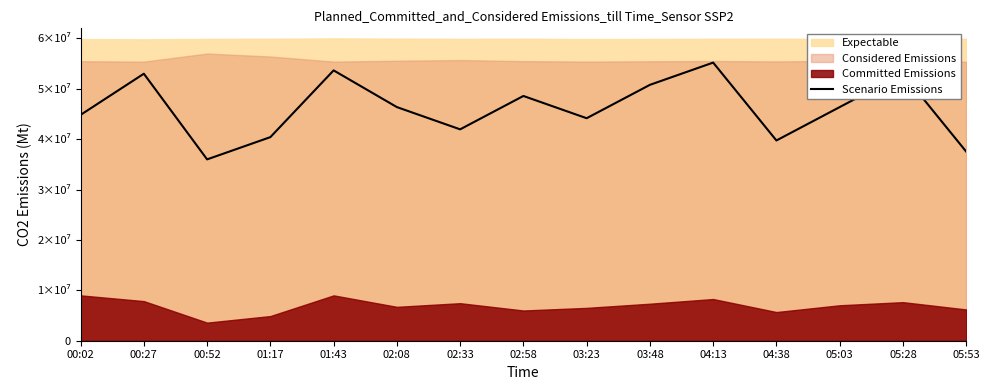

Reading left to right, what are all the values shown in this chart?

44822400.0	52992000.0	35990400.0	40406400.0	53654400.0	46368000.0	41952000.0	48576000.0	44160000.0	50784000.0	55200000.0	39744000.0	46368000.0	52992000.0	37536000.0